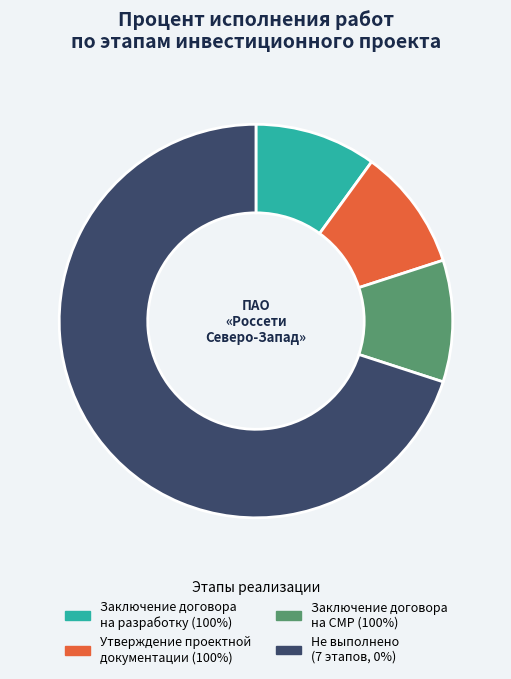

What is the largest slice in the pie chart?

Не выполнено (7 этапов, 0%)